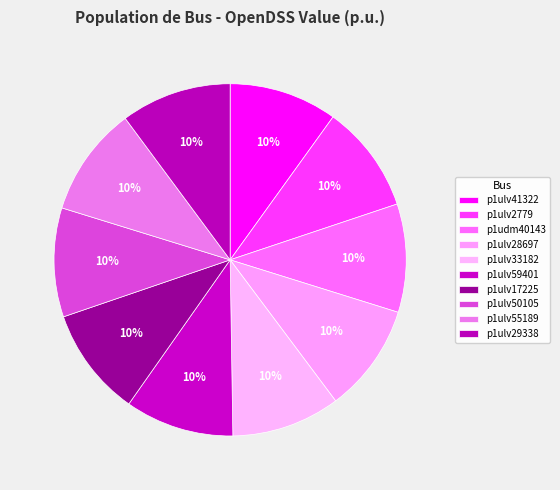

Count the number of slices in the pie.

10